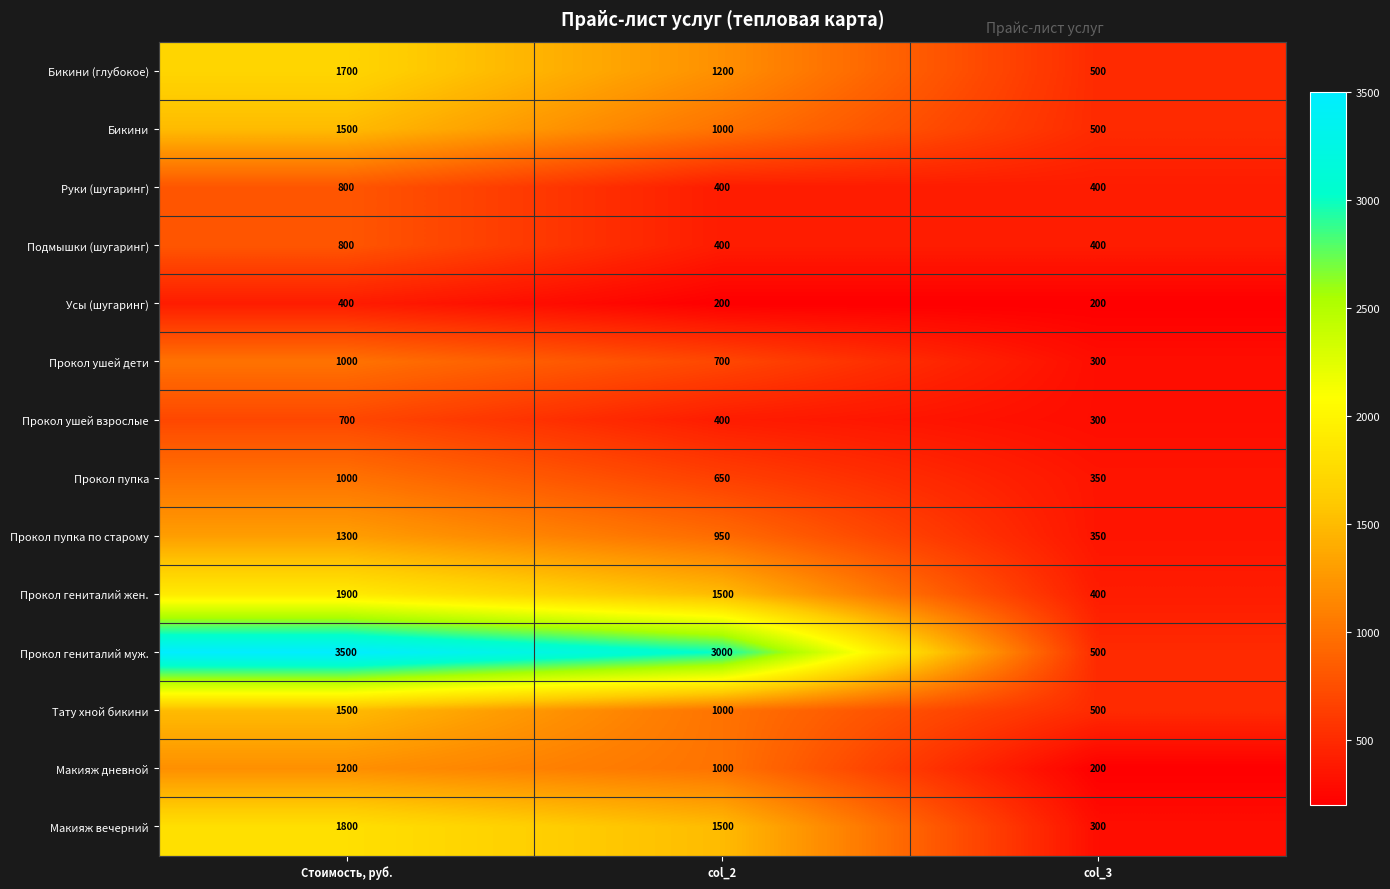

List the labels in order of Прокол пупка по старому value, largest first.

Стоимость, руб., col_2, col_3